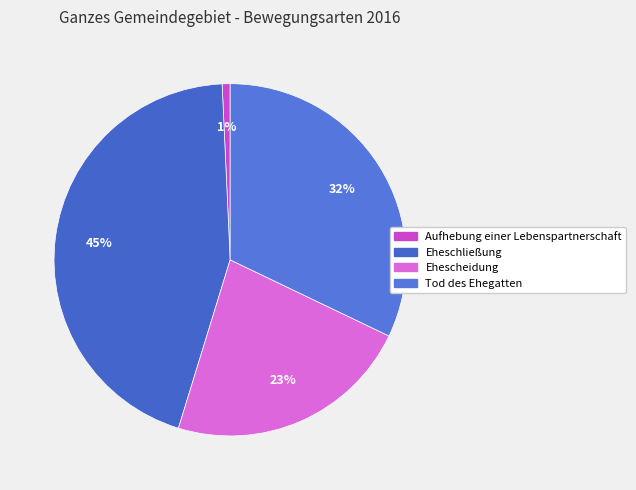

To the nearest percent, what is the average slice percentage?

25%